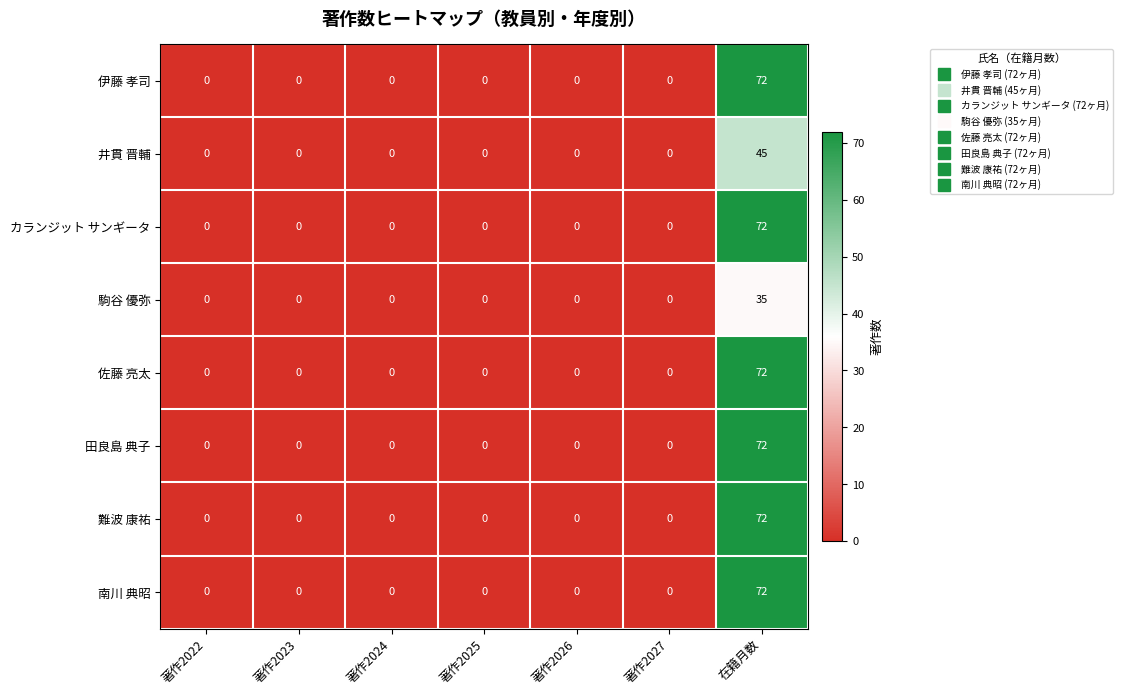

What is the difference between the maximum and minimum values in the 南川 典昭 series?

72